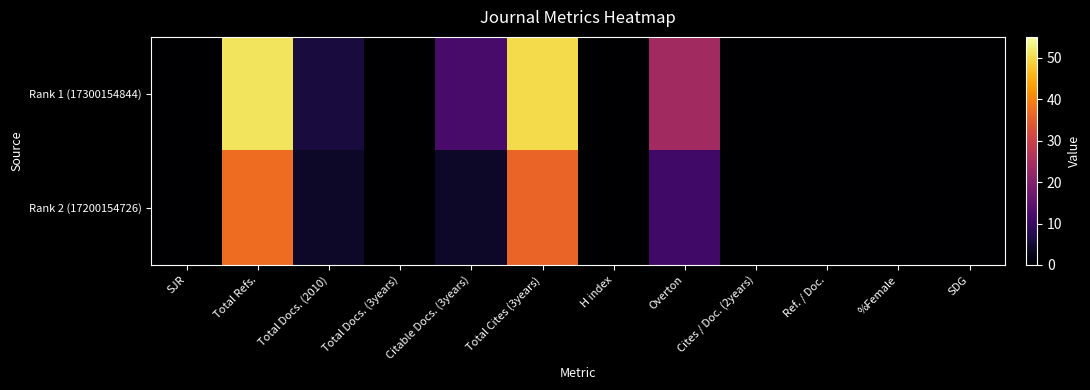

List the series in order of their peak value, lowest first.

Rank 2 (17200154726), Rank 1 (17300154844)